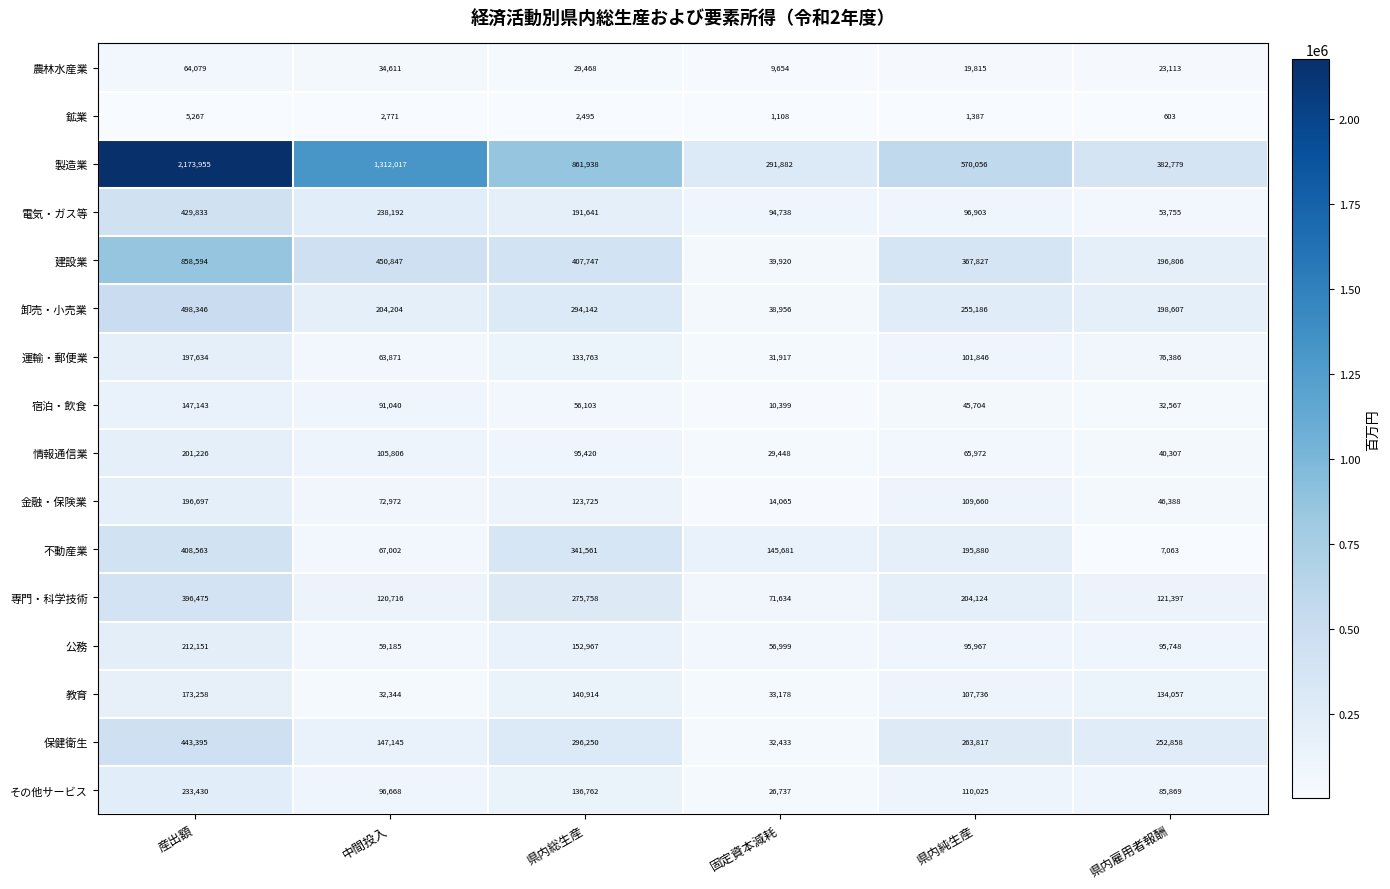

At which category does the chart reach its minimum across all series?

県内雇用者報酬